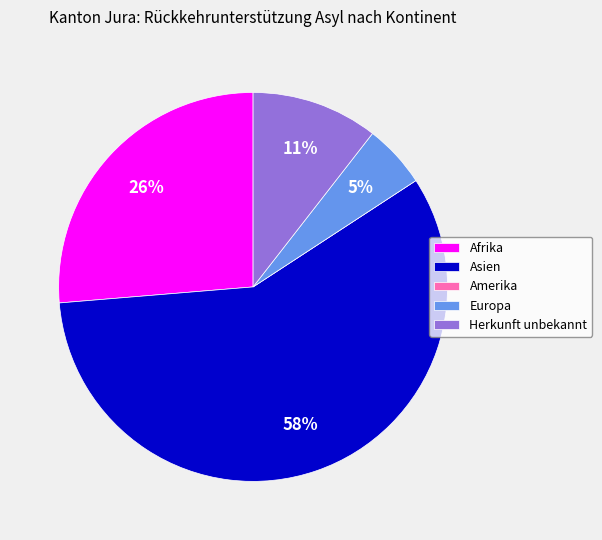

To the nearest percent, what is the difference between the Asien and Herkunft unbekannt slice percentages?

47%